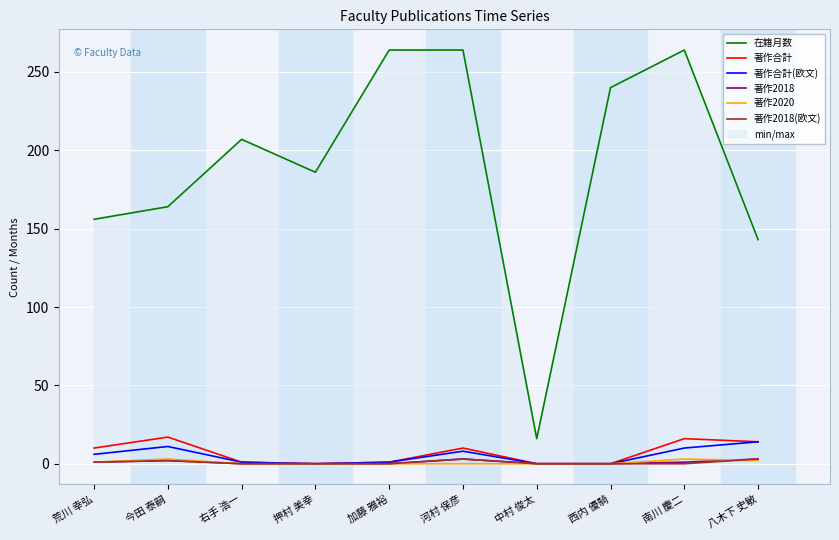

What is the greatest value displayed?

264